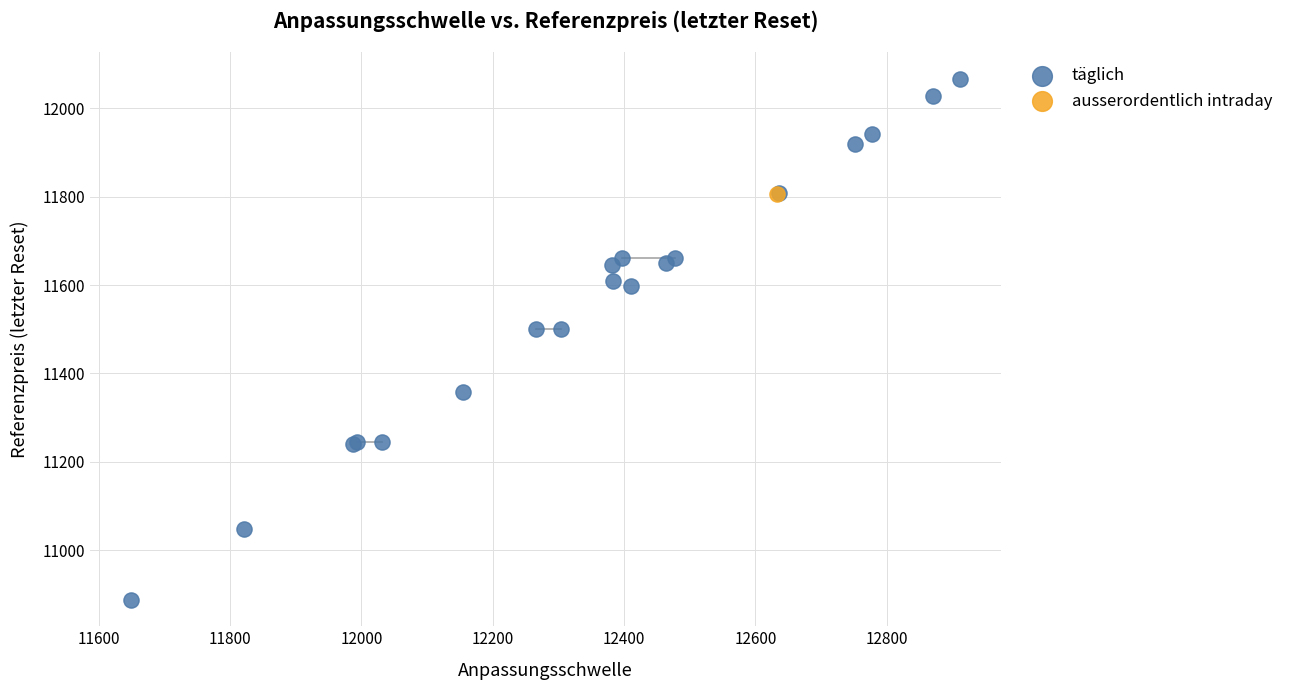

What are all the series names shown in the legend?

täglich, ausserordentlich intraday